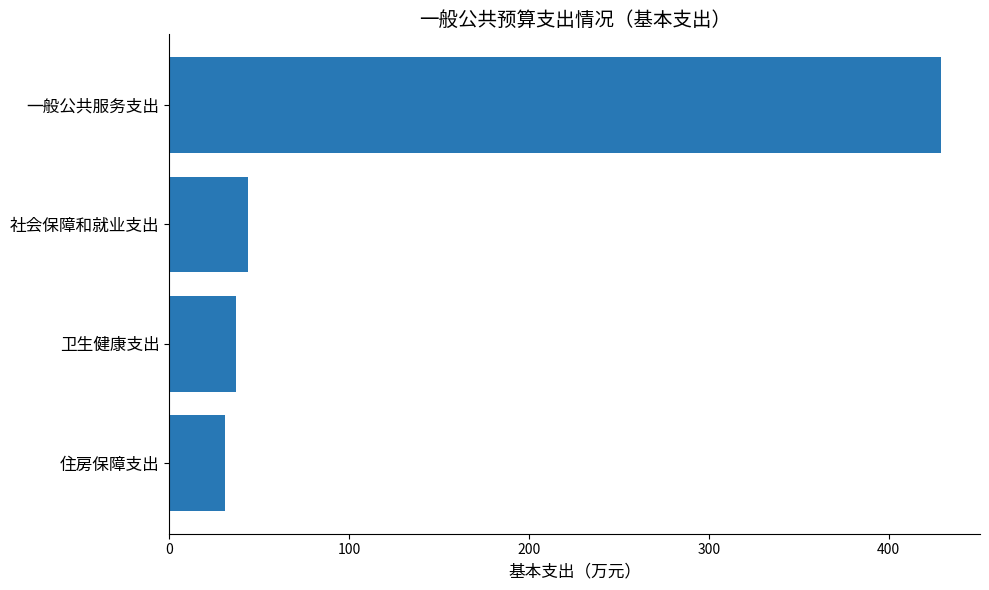

How many categories are shown in the chart?

4